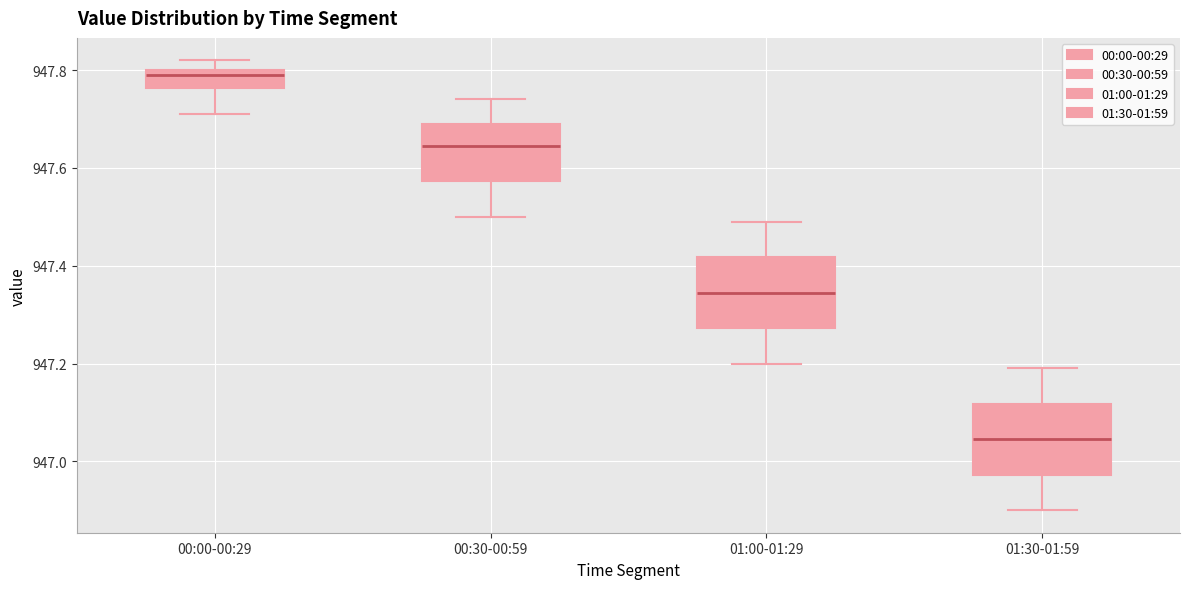

Which box has the highest median line?

00:00-00:29